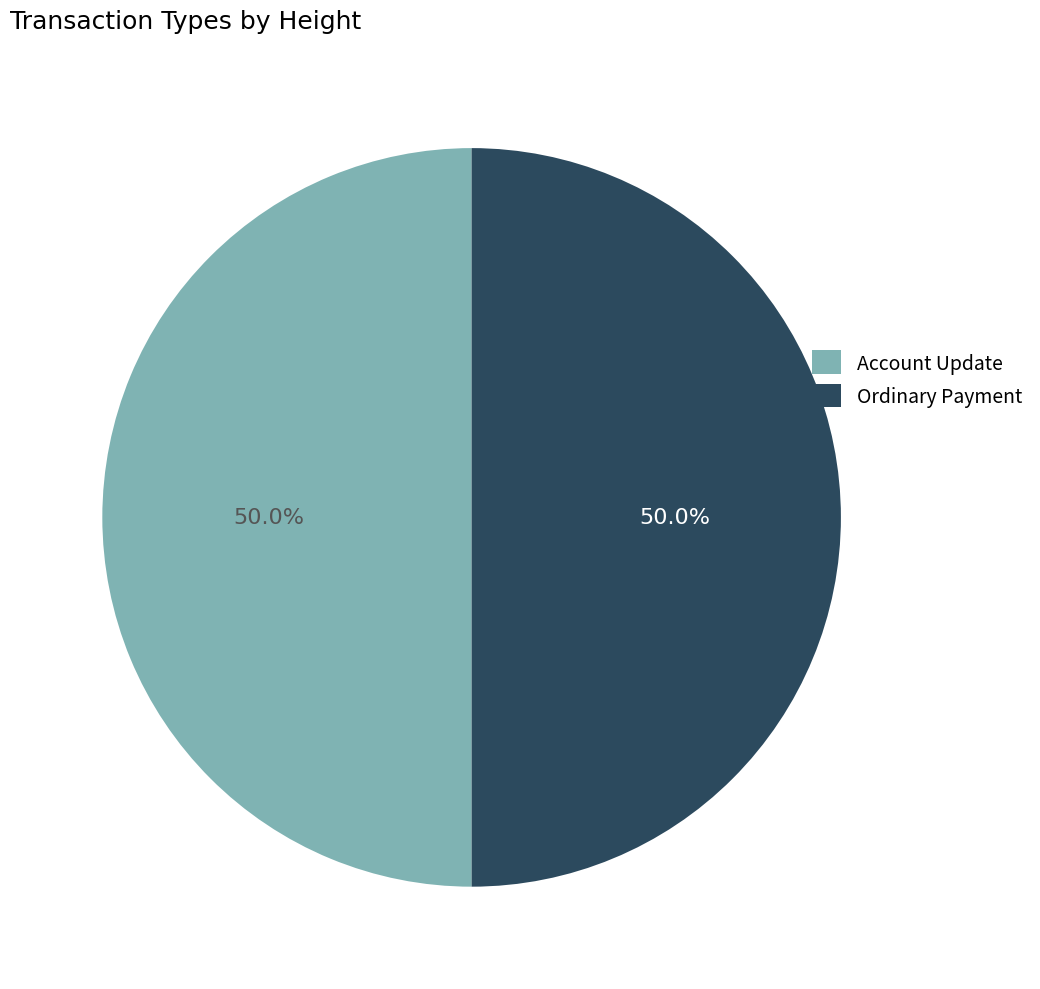

How many segments does this pie chart have?

2